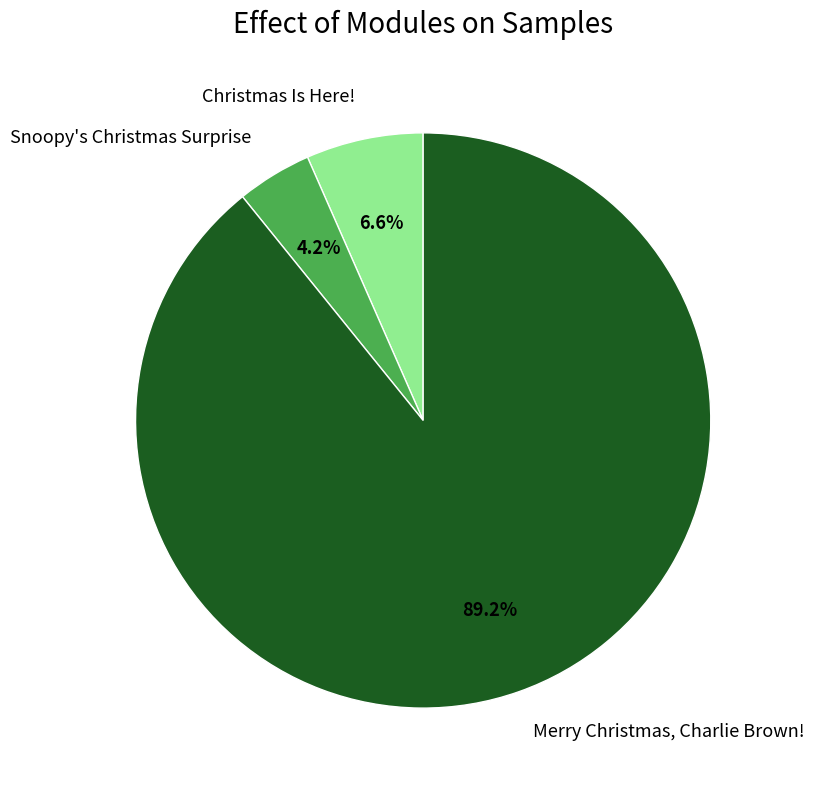

Do Snoopy's Christmas Surprise and Merry Christmas, Charlie Brown! together represent more than half of the pie?

Yes